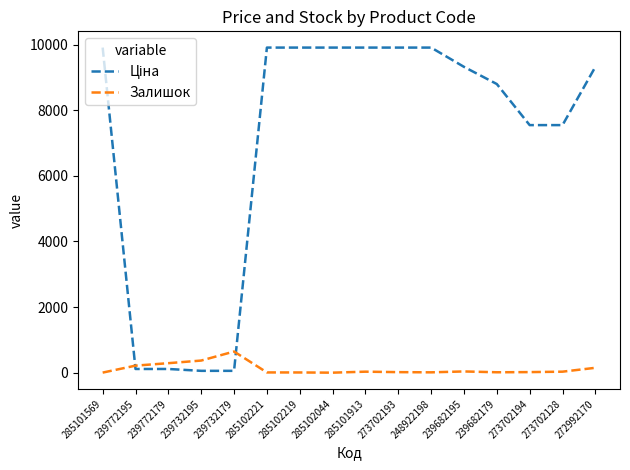

What is the maximum value shown in the chart?

9908.5